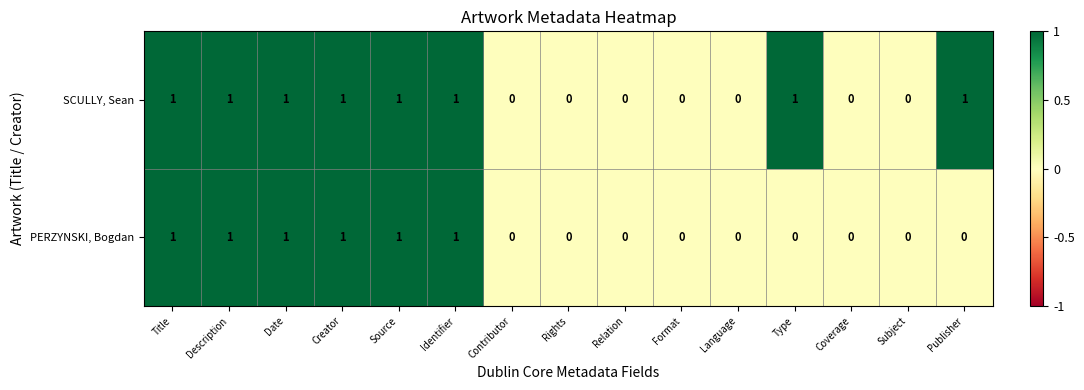

Is the value of PERZYNSKI, Bogdan at Description greater than the value of SCULLY, Sean at Rights?

Yes